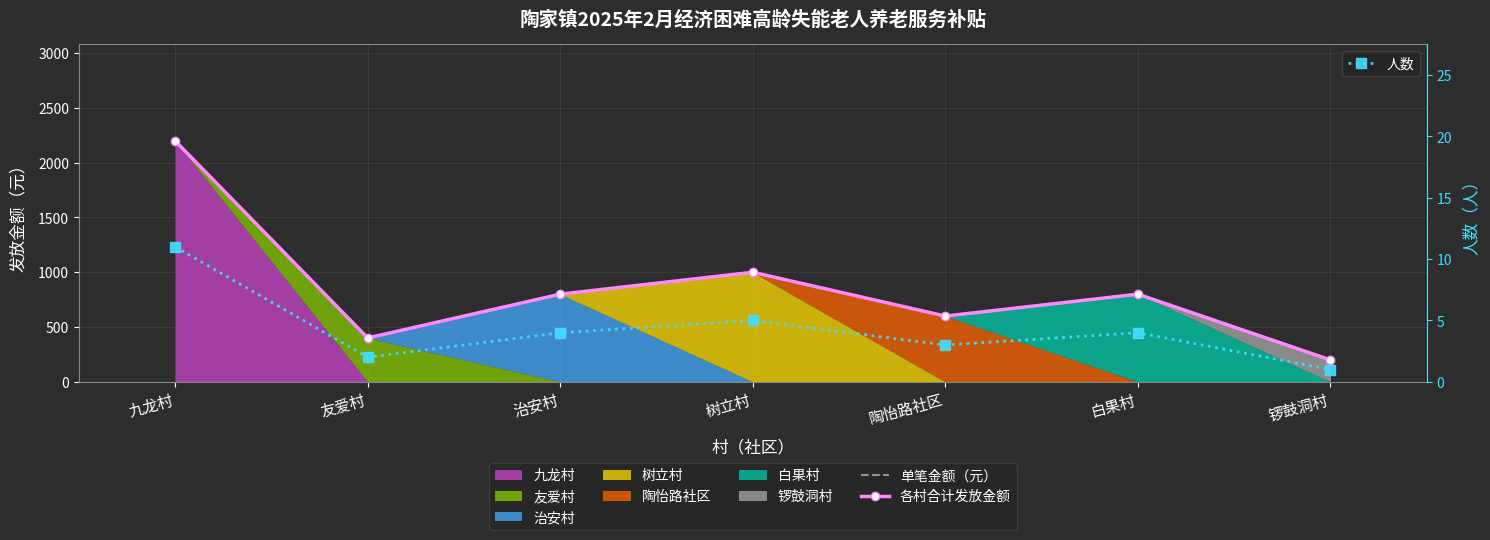

At 友爱村, list the series in order from largest to smallest.

单笔金额（元）, 各村合计发放金额, 人数